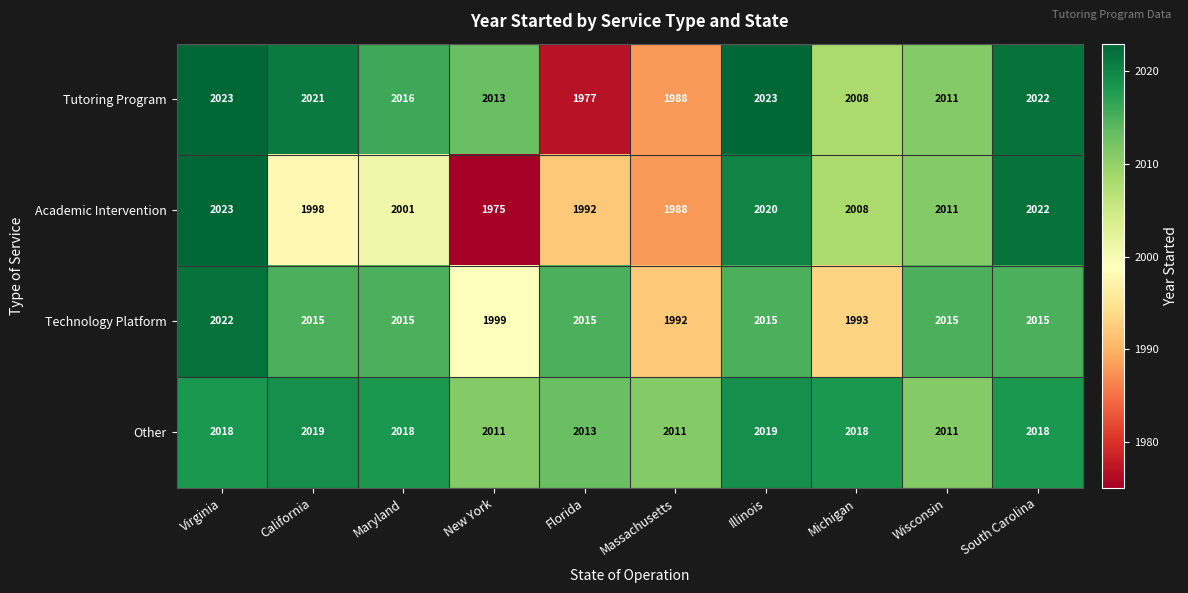

Between Illinois and South Carolina, which series saw the biggest shift?

Academic Intervention